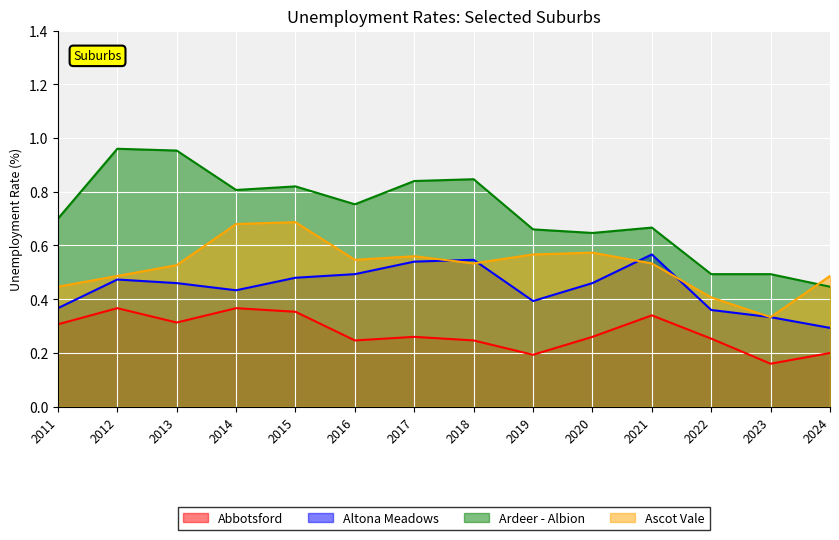

What is the sum of all Abbotsford values?

3.9